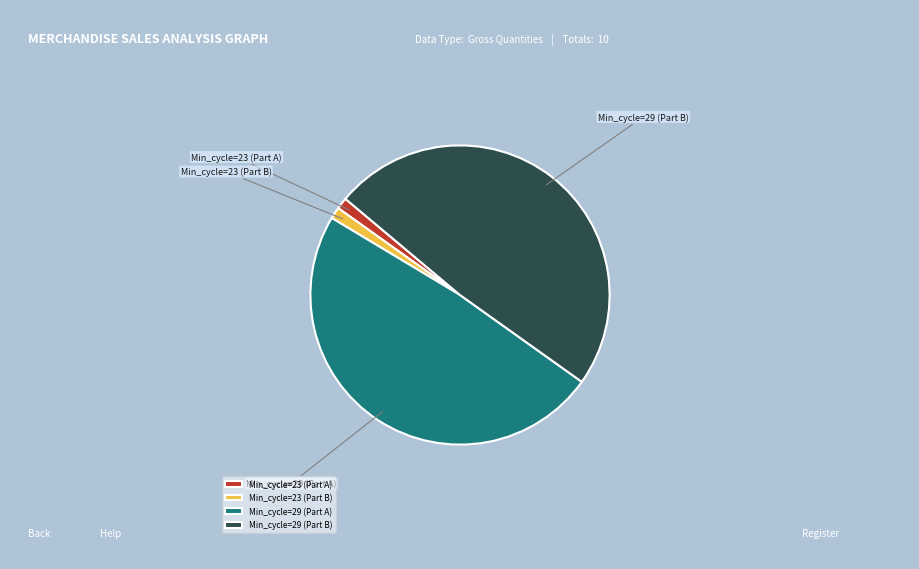

Do Min_cycle=23 (Part B) and Min_cycle=23 (Part A) together represent more than half of the pie?

No